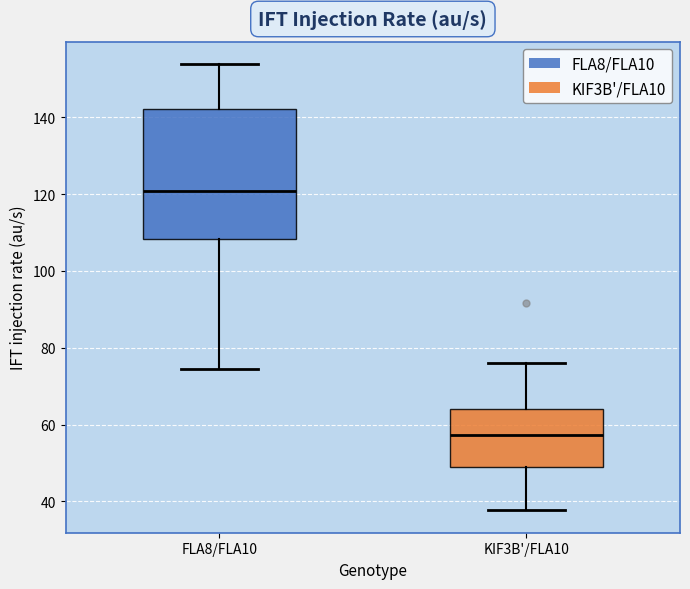

Where does the upper whisker of the box for KIF3B'/FLA10 end on the y-axis? The values are not printed on the chart, so give them approximately, as read against the axis.

76